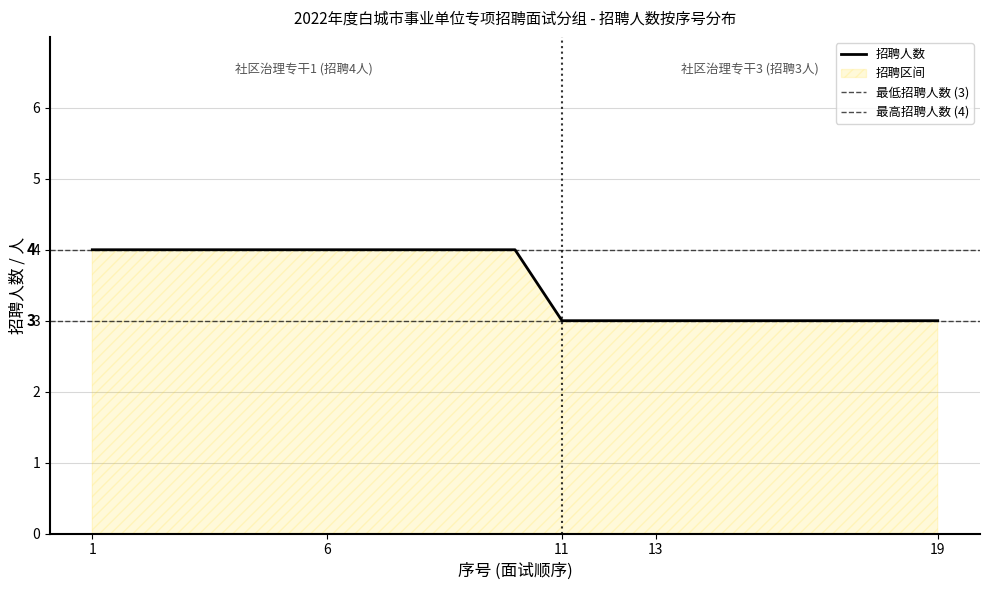

True or false: there are more than 1 points higher than both neighbors.

False